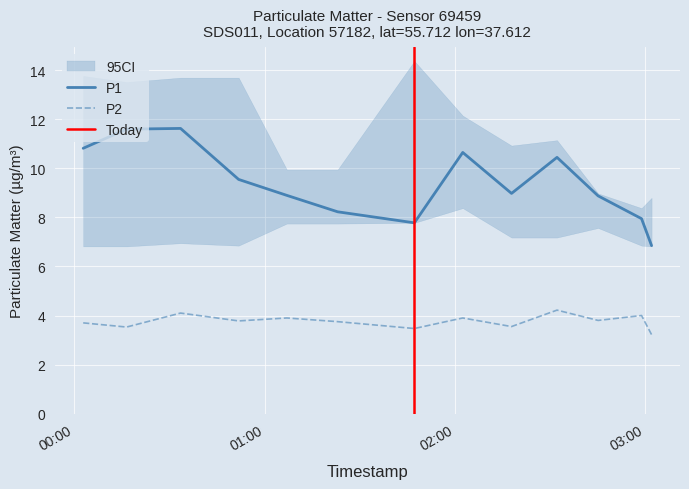

At which category does the chart reach its peak across all series?

2022-10-16T00:33:29